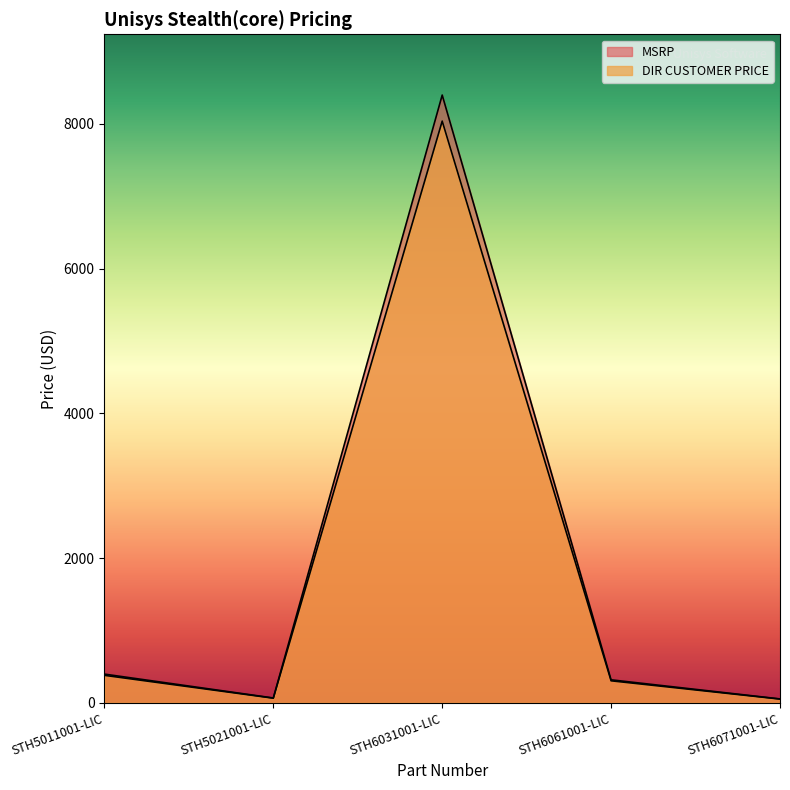

True or false: MSRP and DIR CUSTOMER PRICE cross at least once.

False